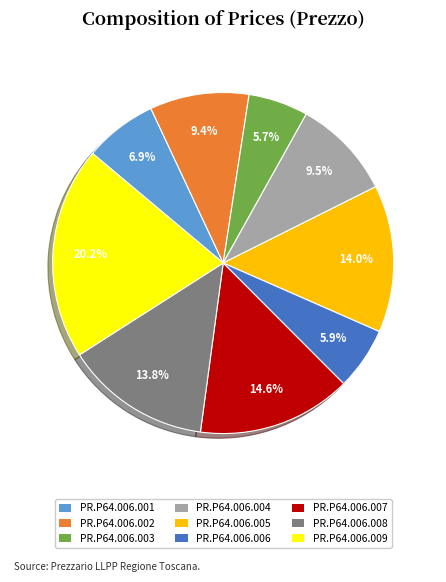

Does PR.P64.006.008 account for over 50% of the chart?

No